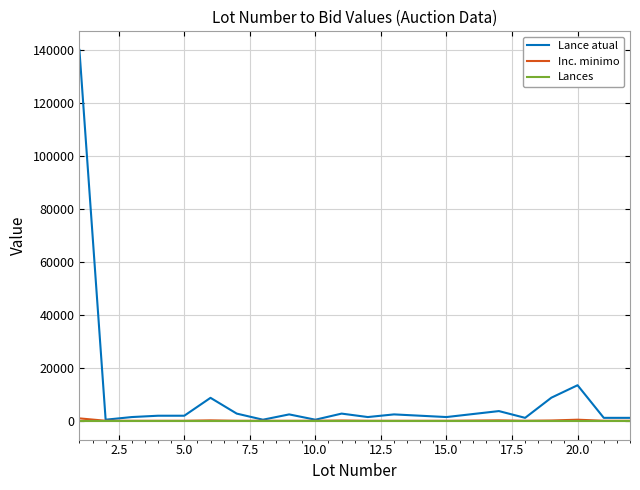

Which series has the widest spread of values?

Lance atual